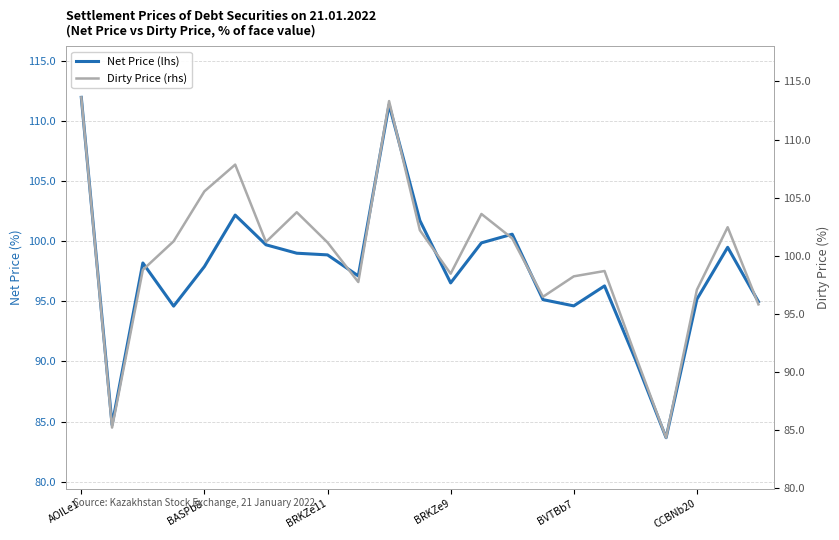

What is the difference between the maximum and minimum values in the Net Price (lhs) series?

28.3